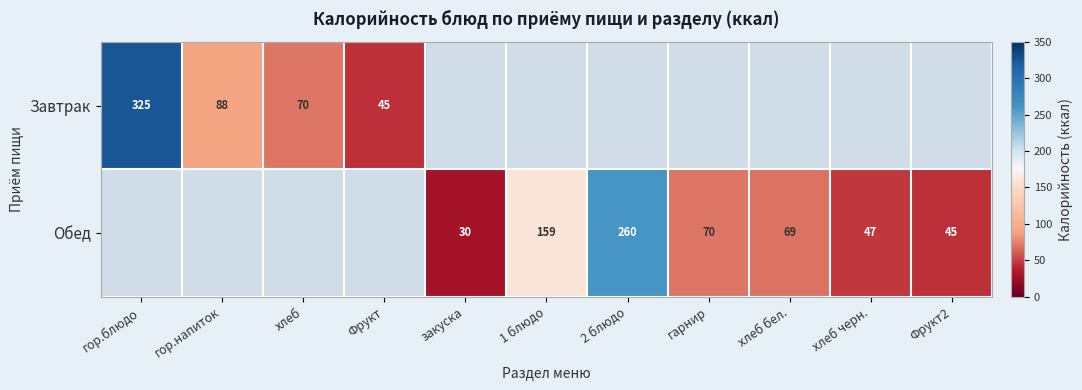

True or false: Обед has a value of 260 at 2 блюдо.

True